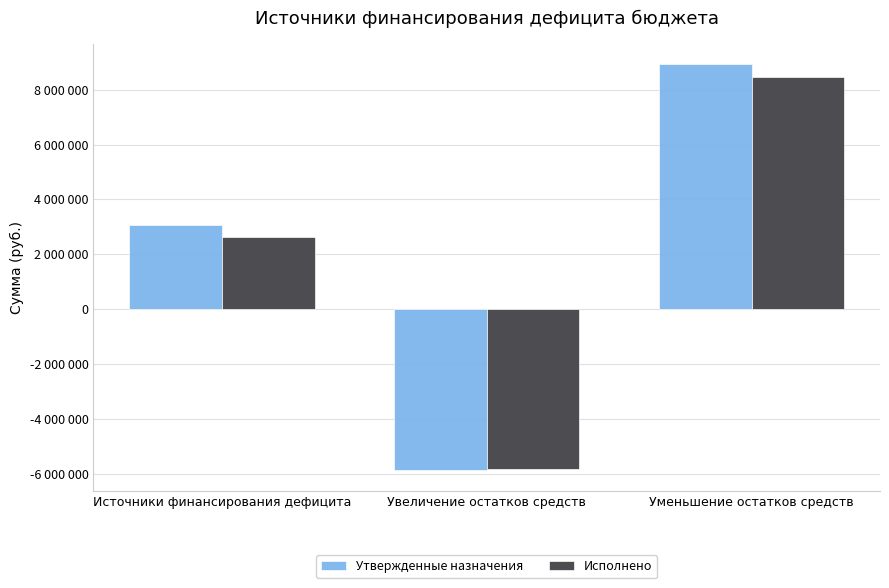

The Утвержденные назначения series shows 3058711.5 at Источники финансирования дефицита. True or false?

True